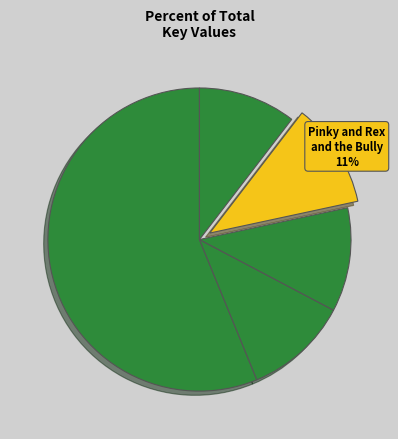

How many segments does this pie chart have?

5